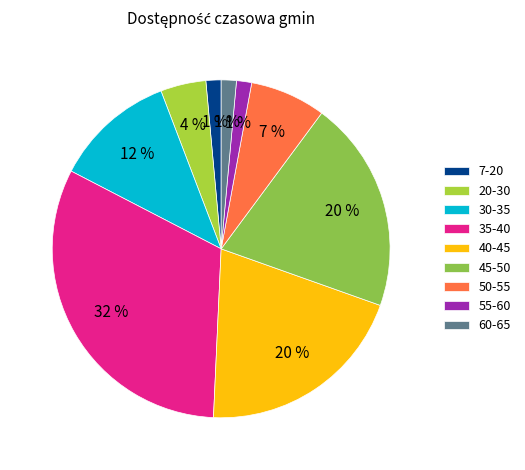

How many segments does this pie chart have?

9